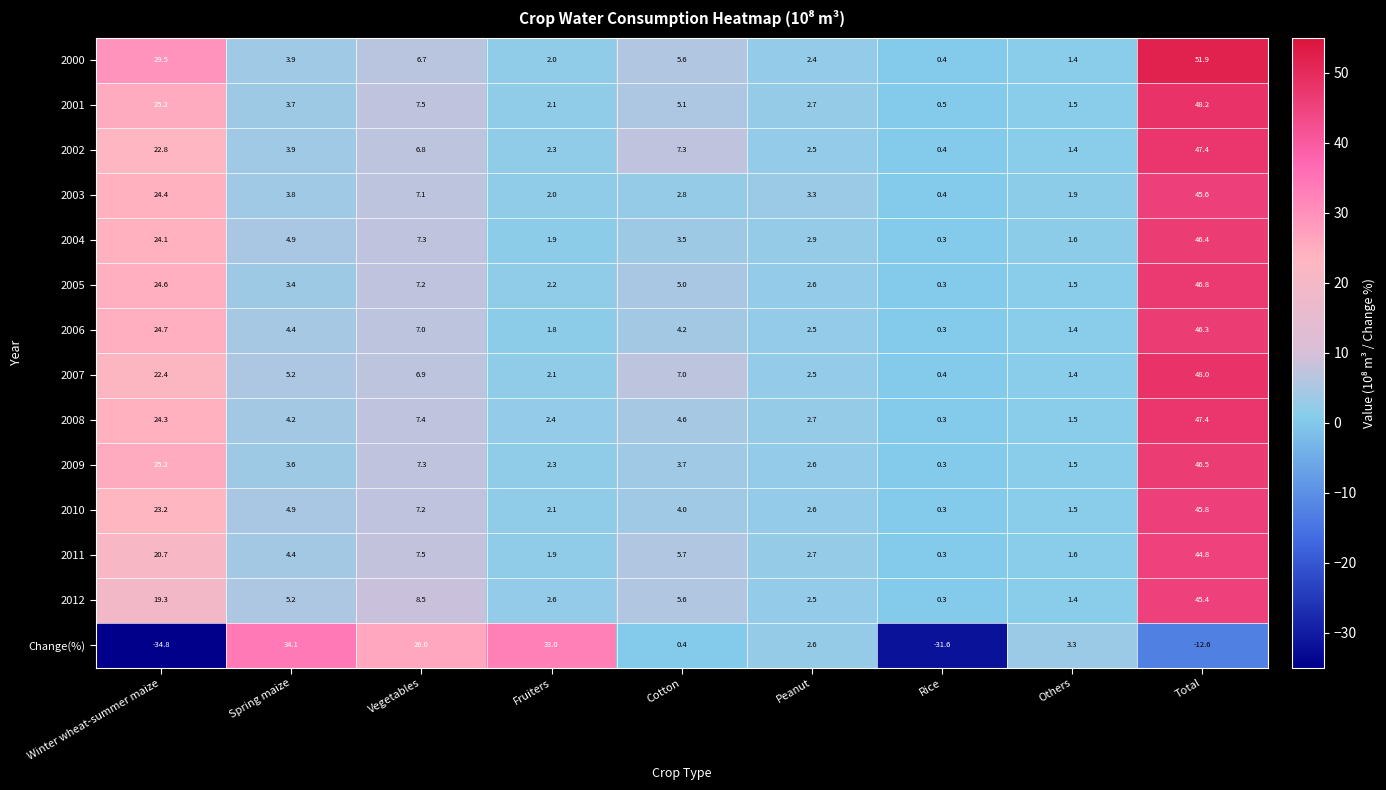

Rank the categories by 2004 value from lowest to highest.

Rice, Others, Fruiters, Peanut, Cotton, Spring maize, Vegetables, Winter wheat-summer maize, Total